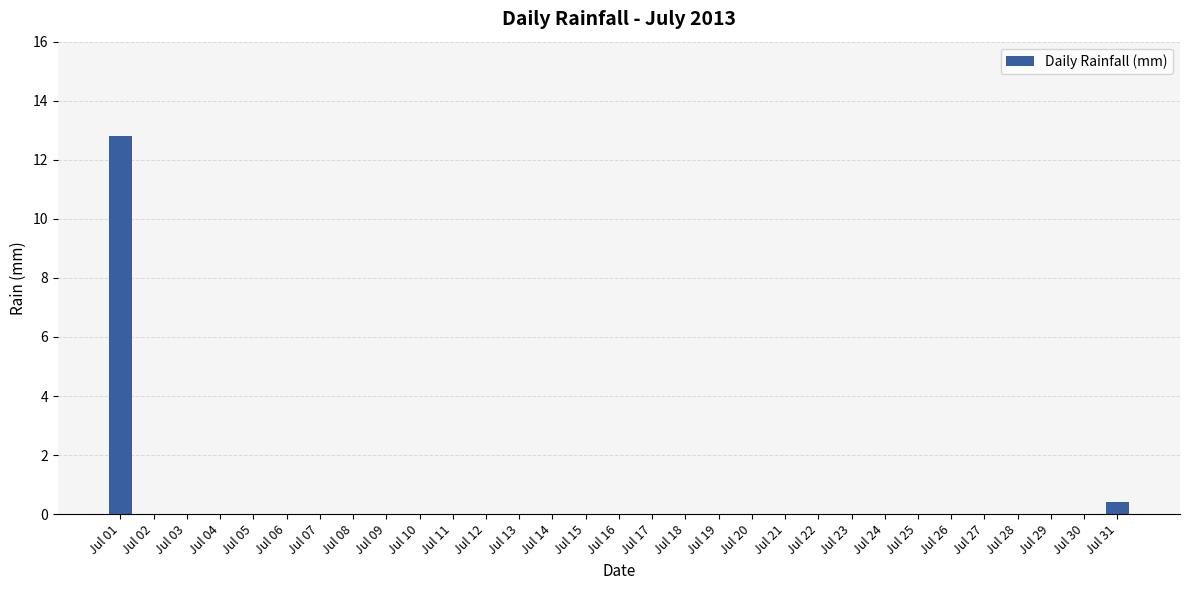

What value does the data have at Jul 01?

12.8